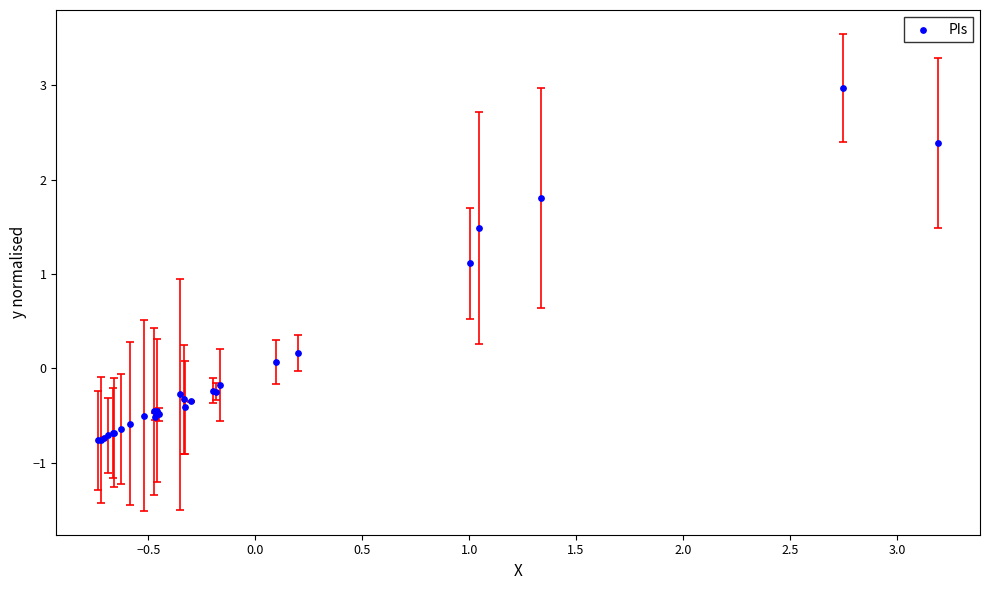

What Y value in the scatter plot is closest to 1?

1.1